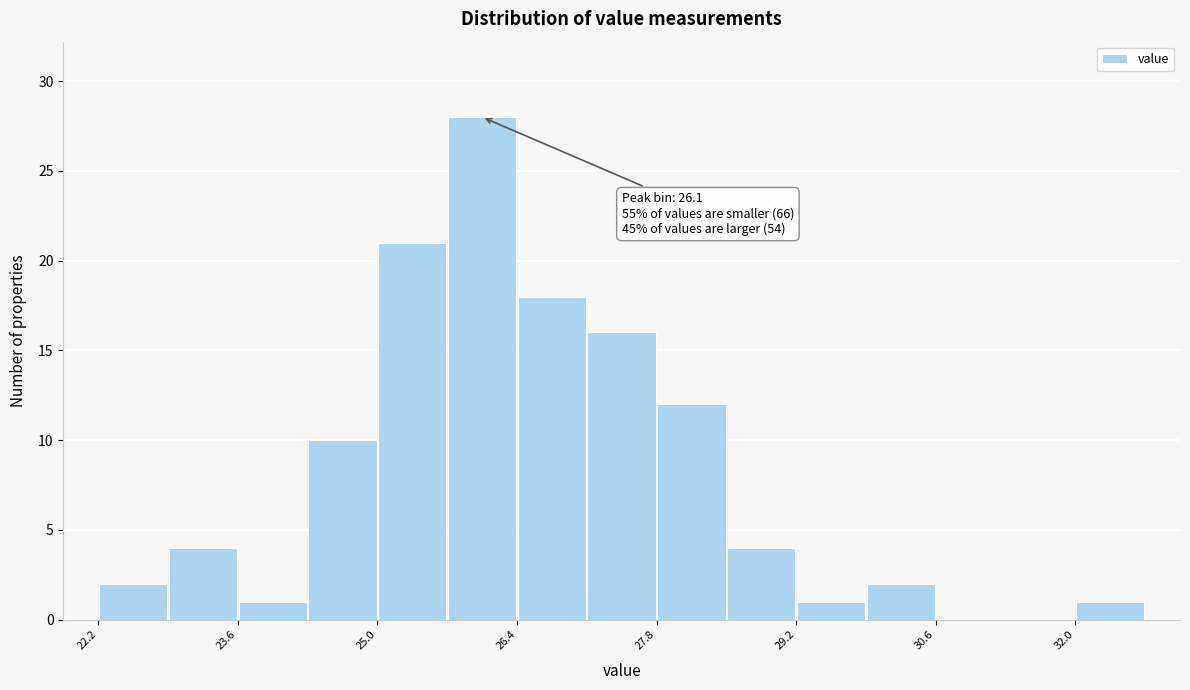

Read against the x-axis, roughly where is the centre of the tallest bar?

26.0